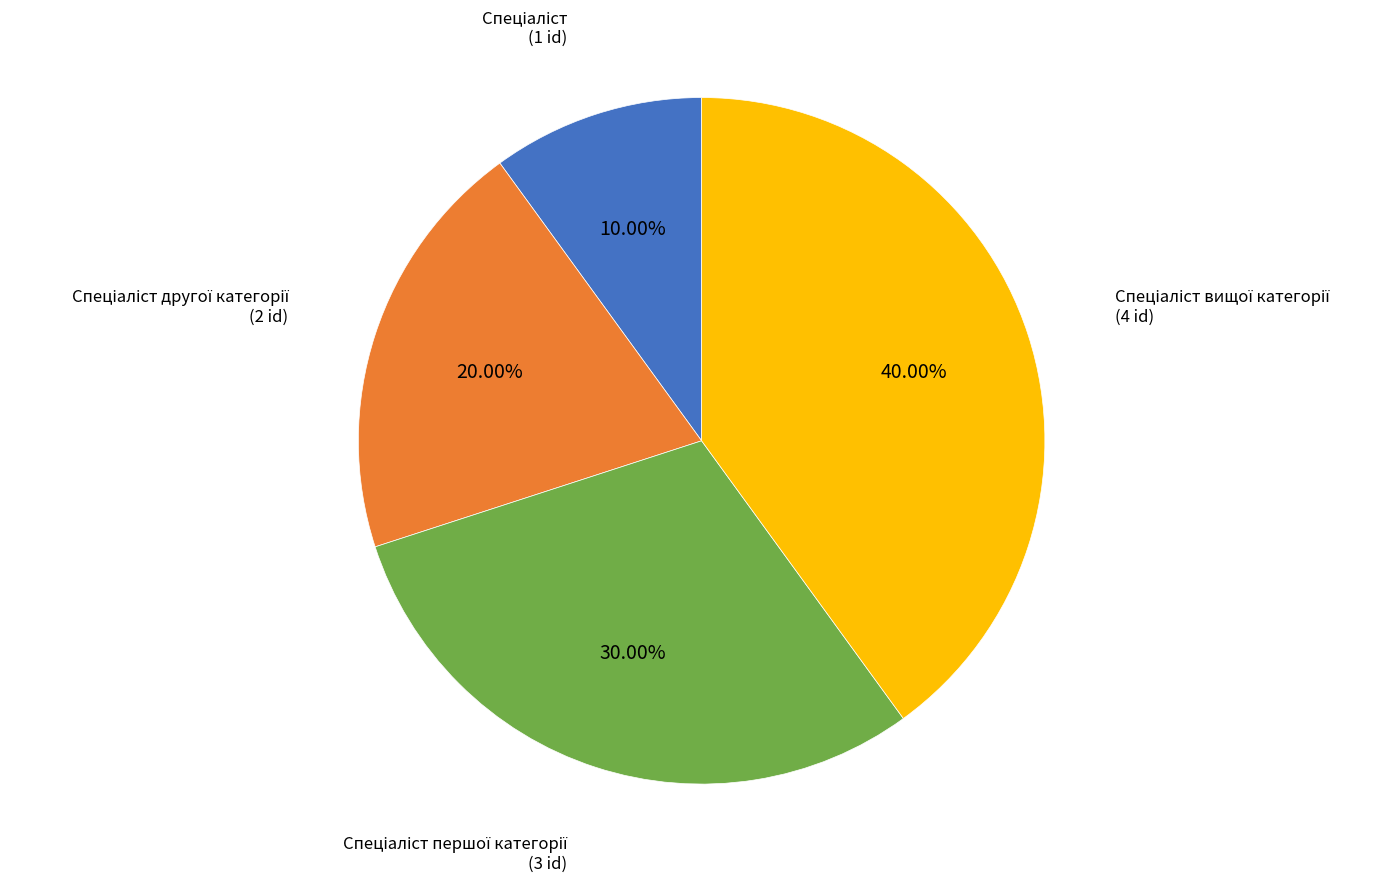

Is there a majority slice in this chart?

No